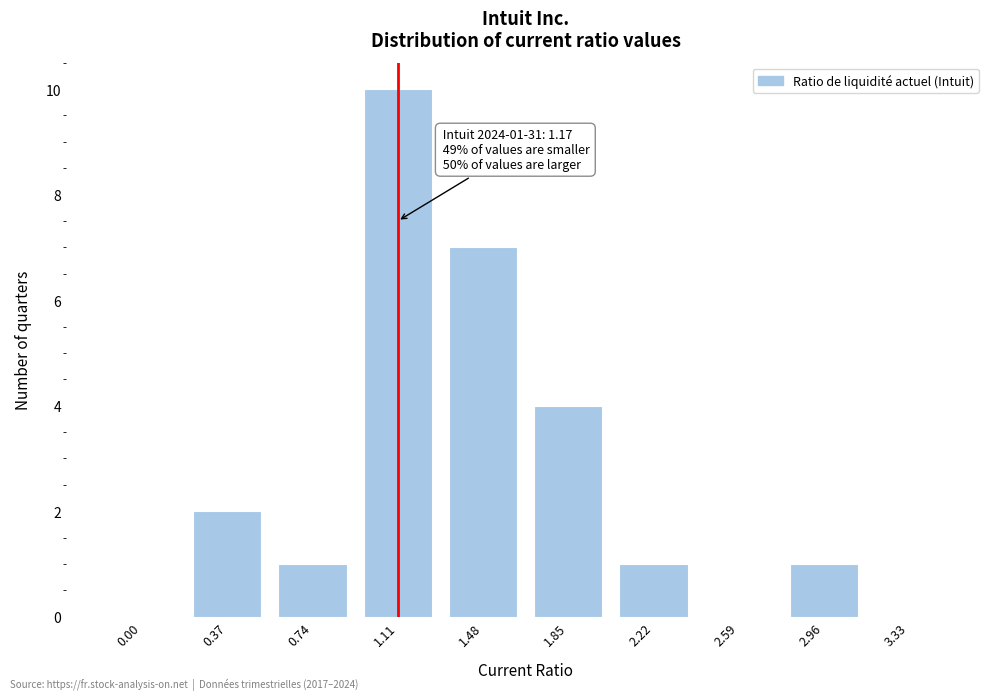

Reading right to left, transcribe all the data shown in this chart.

3.33=0	2.96=1	2.59=0	2.22=1	1.85=4	1.48=7	1.11=10	0.74=1	0.37=2	0.00=0